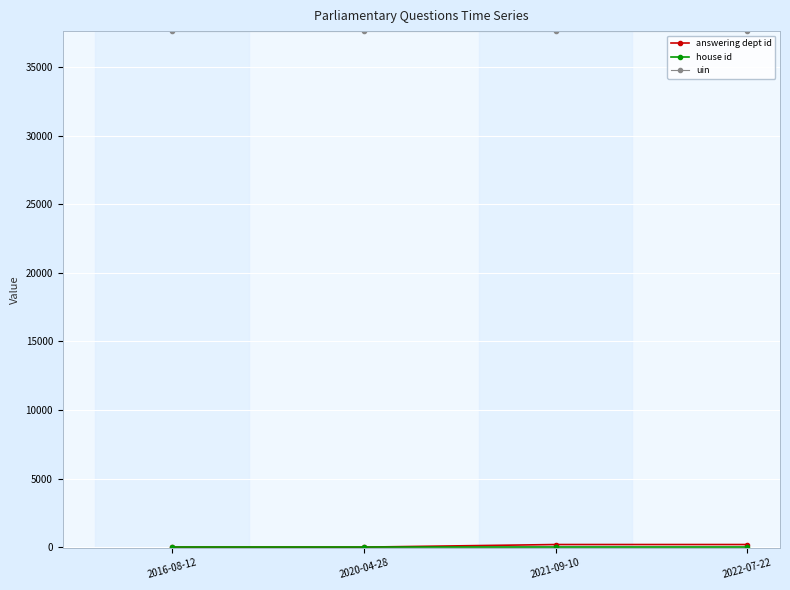

What is the label of the 2nd point from the right?

2021-09-10